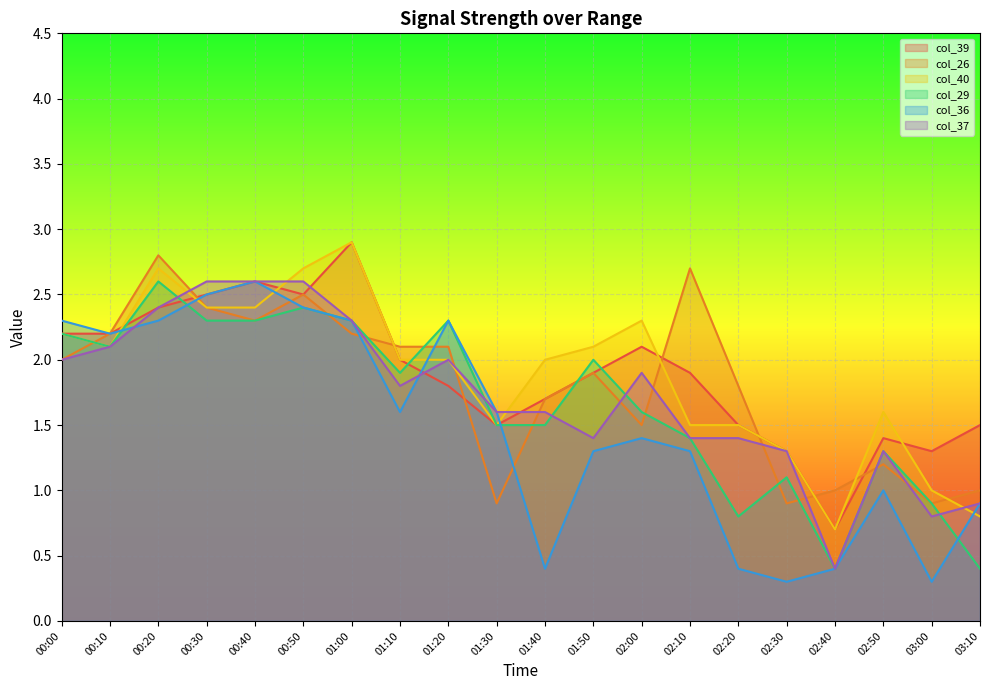

What position from the left is 00:00?

1